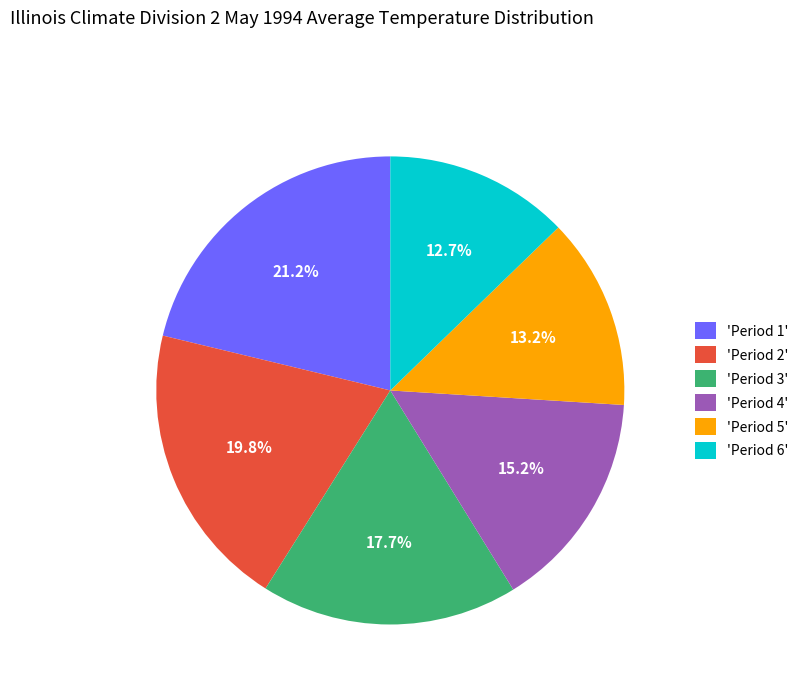

Rank the categories by value from lowest to highest.

'Period 6', 'Period 5', 'Period 4', 'Period 3', 'Period 2', 'Period 1'